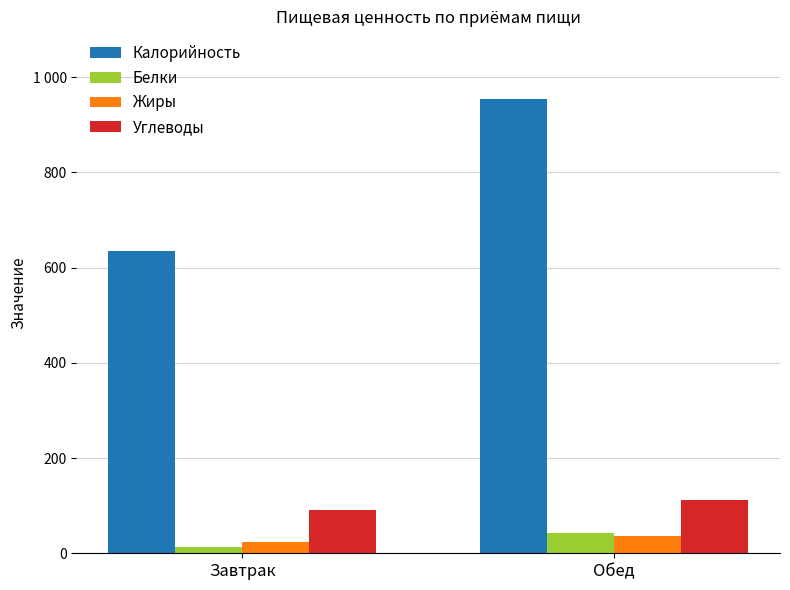

What is the total value across all series at Обед?

1144